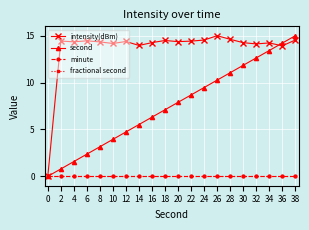

Reading left to right, list all the values displayed in this chart.

intensity(dBm): 0=0.0	2=14.4	4=14.3	6=14.5	8=14.3	10=14.2	12=14.4	14=14.0	16=14.3	18=14.5	20=14.4	22=14.4	24=14.5	26=15.0	28=14.6	30=14.3	32=14.1	34=14.2	36=13.9	38=14.5
second: 0=0.0	2=0.8	4=1.6	6=2.4	8=3.2	10=3.9	12=4.7	14=5.5	16=6.3	18=7.1	20=7.9	22=8.7	24=9.5	26=10.3	28=11.1	30=11.8	32=12.6	34=13.4	36=14.2	38=15.0
minute: 0=0.0	2=0.0	4=0.0	6=0.0	8=0.0	10=0.0	12=0.0	14=0.0	16=0.0	18=0.0	20=0.0	22=0.0	24=0.0	26=0.0	28=0.0	30=0.0	32=0.0	34=0.0	36=0.0	38=0.0
fractional second: 0=0.0	2=0.0	4=0.0	6=0.0	8=0.0	10=0.0	12=0.0	14=0.0	16=0.0	18=0.0	20=0.0	22=0.0	24=0.0	26=0.0	28=0.0	30=0.0	32=0.0	34=0.0	36=0.0	38=0.0